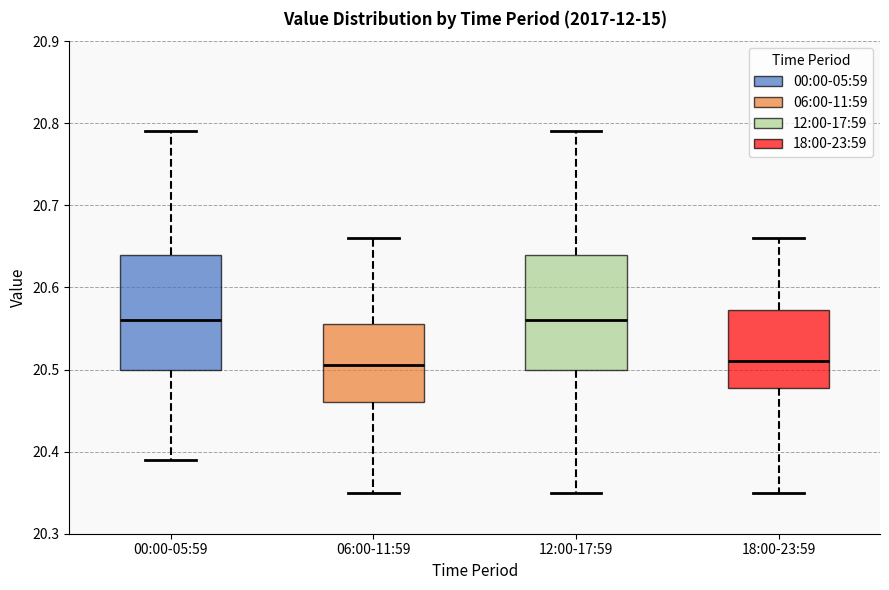

Reading left to right, transcribe this box plot: for each box, give where its median line is, the range the box spans, and where its two whiskers end, as read against the y-axis. The values are not printed on the chart, so give them approximately, as read against the axis.

00:00-05:59: median 20.56, box 20.50 to 20.64, whiskers 20.39 to 20.79
06:00-11:59: median 20.51, box 20.46 to 20.56, whiskers 20.35 to 20.66
12:00-17:59: median 20.56, box 20.50 to 20.64, whiskers 20.35 to 20.79
18:00-23:59: median 20.51, box 20.48 to 20.57, whiskers 20.35 to 20.66